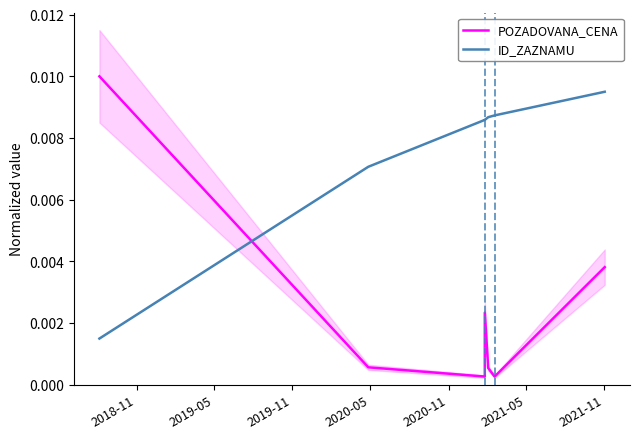

Which series ends up on top after the final intersection of POZADOVANA_CENA and ID_ZAZNAMU?

ID_ZAZNAMU